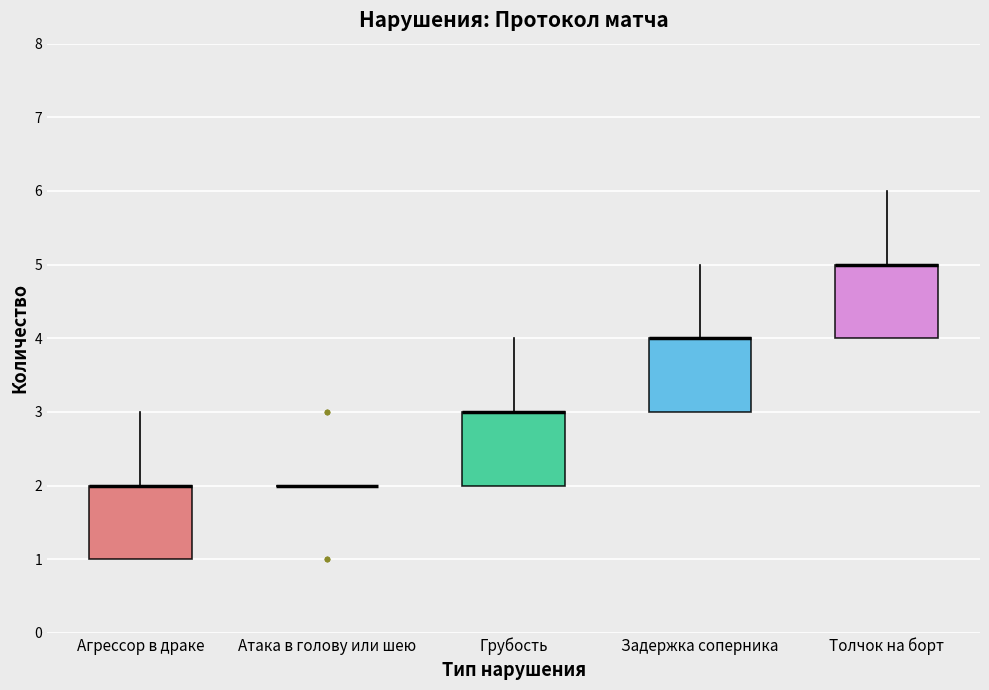

Reading left to right, transcribe this box plot: for each box, give where its median line is, the range the box spans, and where its two whiskers end, as read against the y-axis. The values are not printed on the chart, so give them approximately, as read against the axis.

Агрессор в драке: median 2 (drawn on the box's upper edge), box 1 to 2, whiskers 1 to 3
Атака в голову или шею: box collapsed to a line at 2, whiskers 2 to 2
Грубость: median 3 (drawn on the box's upper edge), box 2 to 3, whiskers 2 to 4
Задержка соперника: median 4 (drawn on the box's upper edge), box 3 to 4, whiskers 3 to 5
Толчок на борт: median 5 (drawn on the box's upper edge), box 4 to 5, whiskers 4 to 6